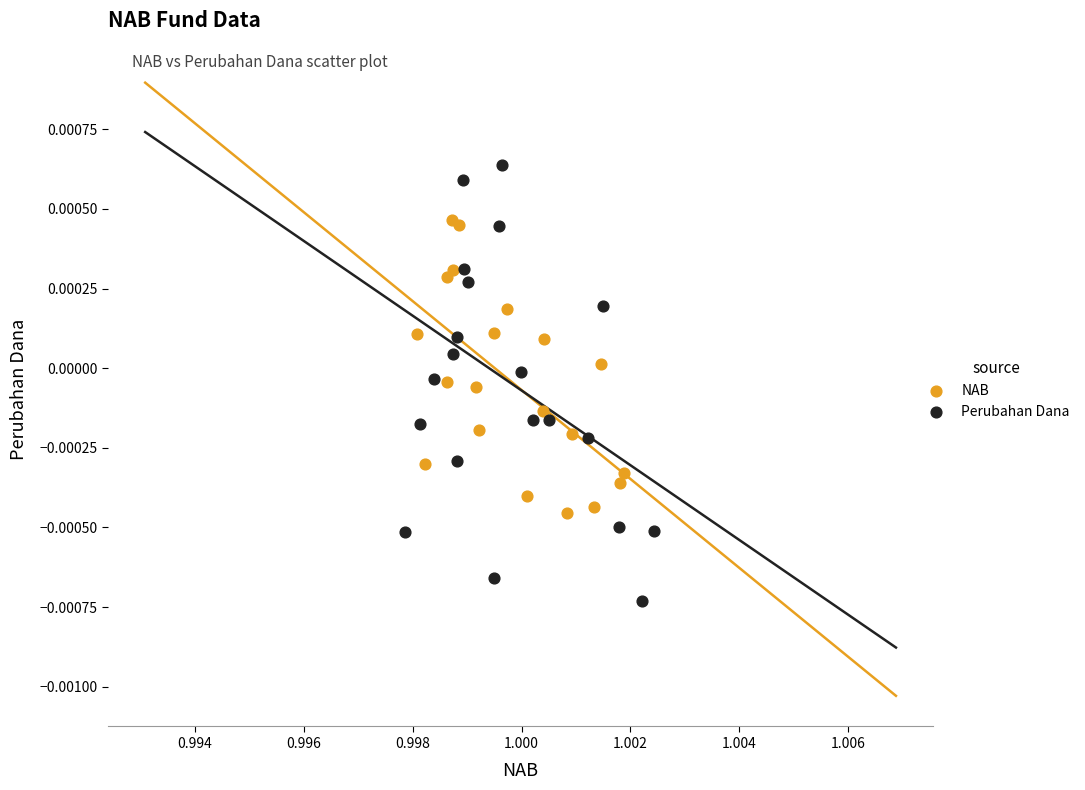

Which series reaches the maximum Y coordinate?

Perubahan Dana